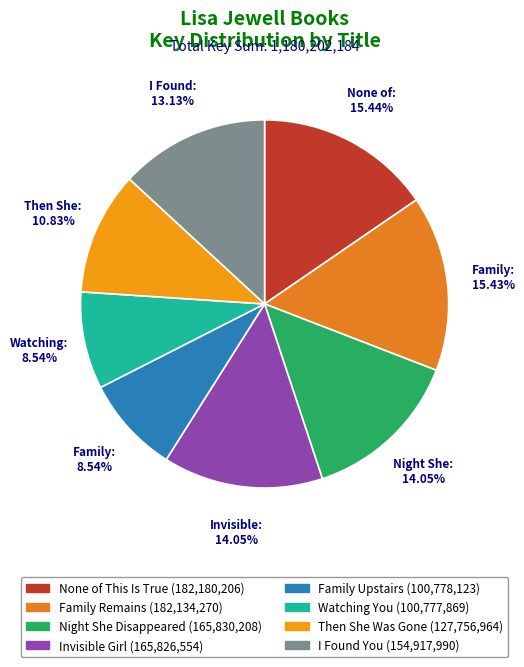

How many slices are in this pie chart?

8